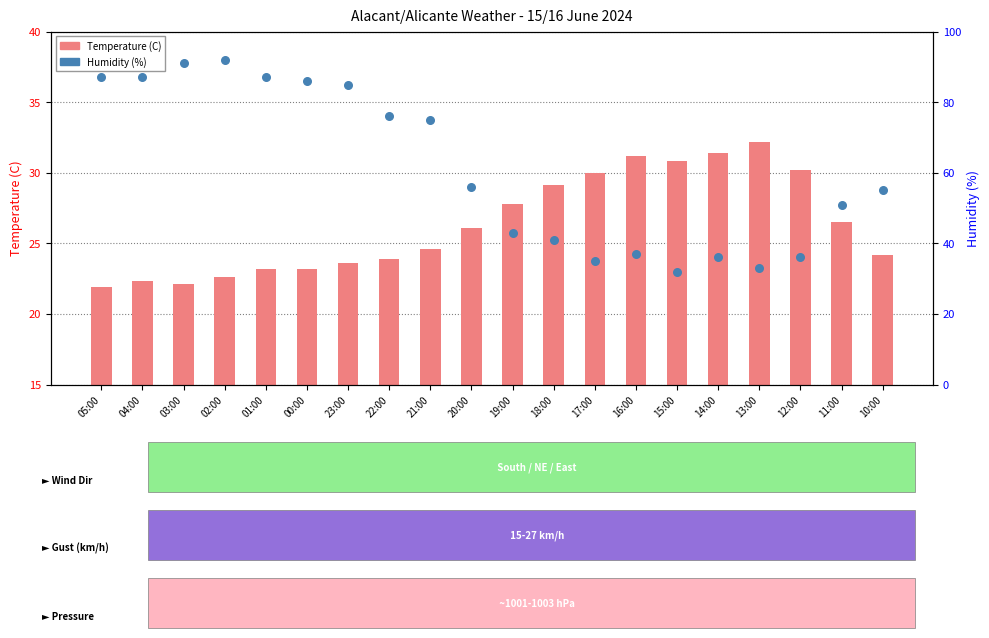

What is the total value across all series at 14:00?

67.4